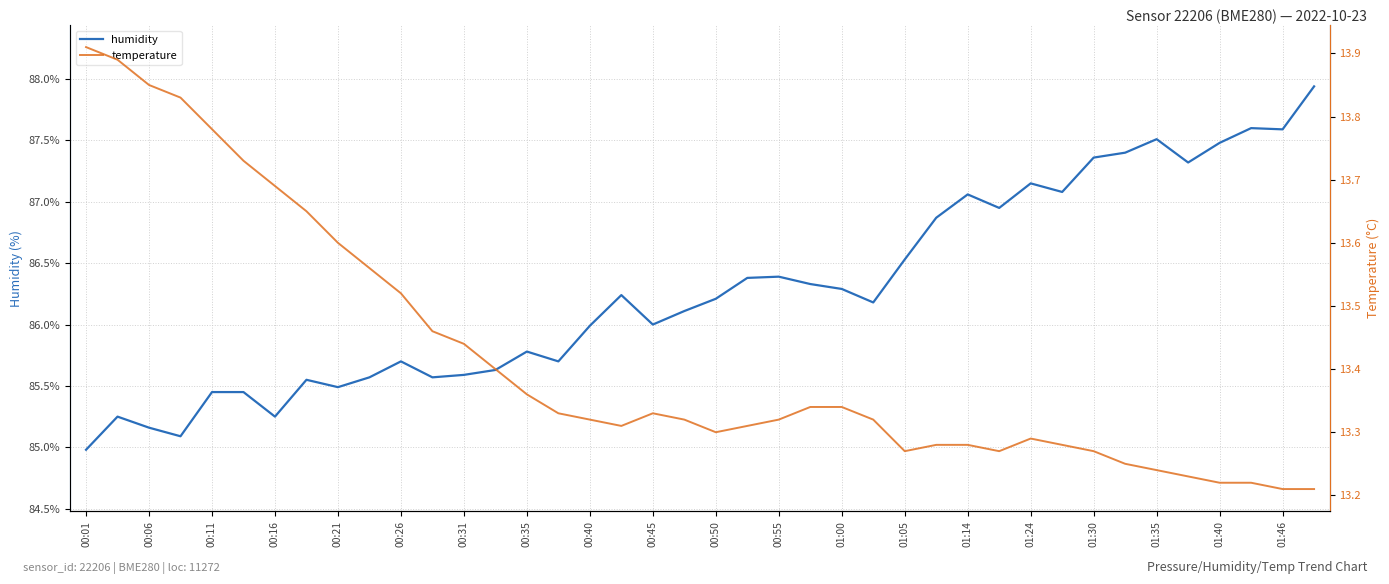

Is it true that humidity equals 87.5 at 01:35?

True